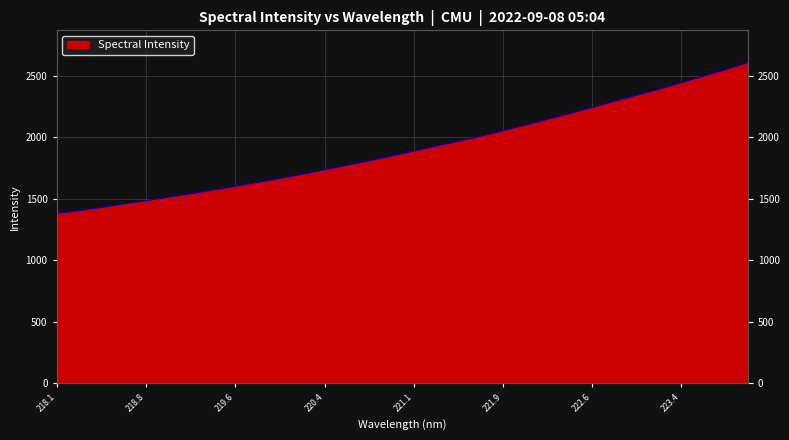

Between 222.4538 and 221.8812, which is larger?

222.4538